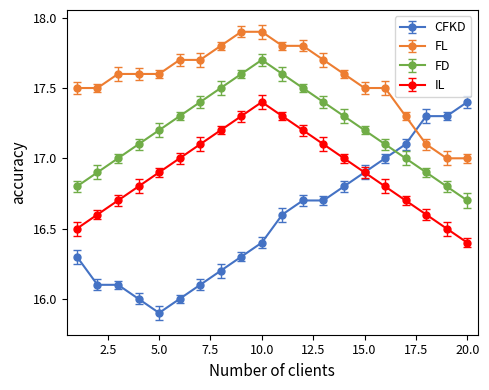

Count the number of categories in the chart.

20